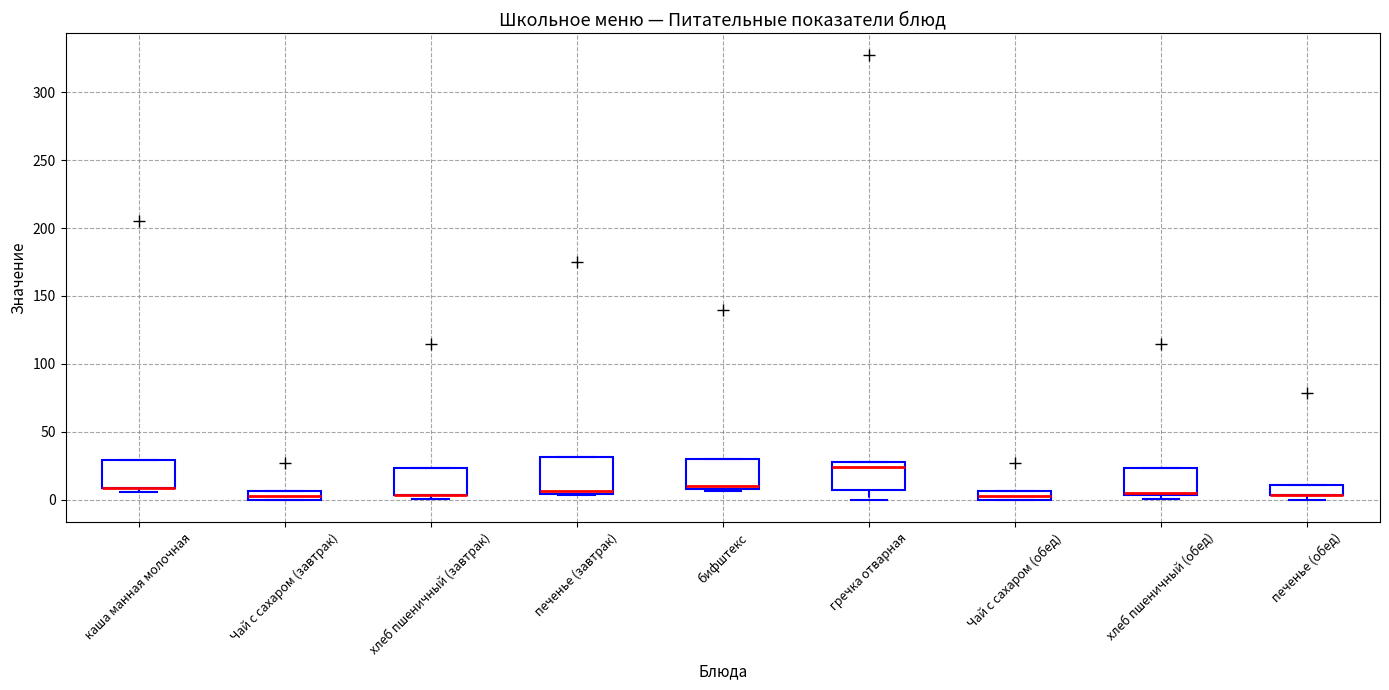

Where is the lower edge of the box for хлеб пшеничный (обед) on the y-axis? The values are not printed on the chart, so give them approximately, as read against the axis.

5